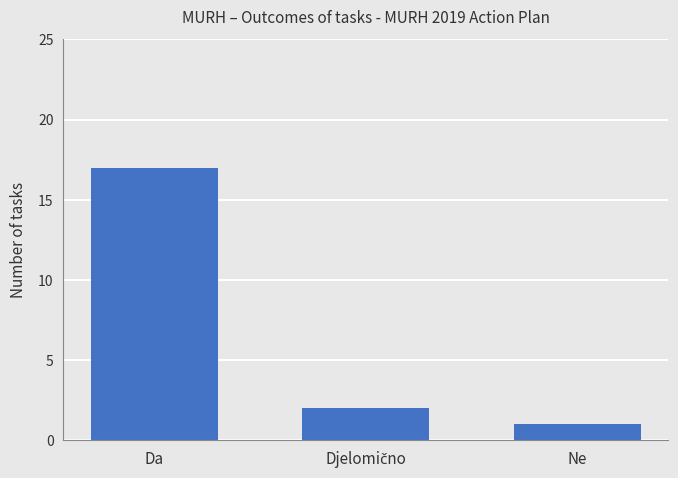

Where does the data first go above 2?

Da